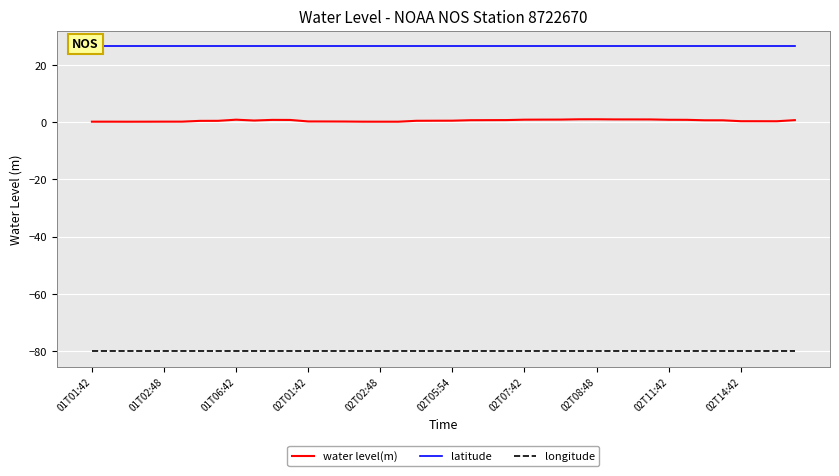

What is the smallest value displayed?

-80.0